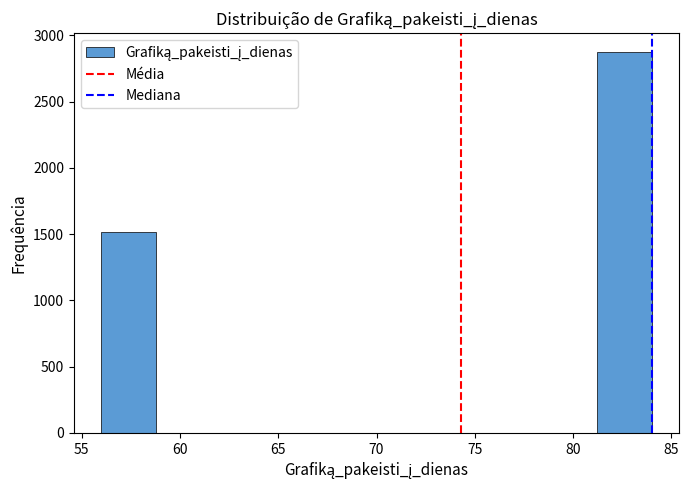

Reading left to right, list every bar in this chart as the range it spans on the x-axis followed by its height. Neither the bar edges nor the heights are printed on the chart, so give them approximately, as read against the axes.

56.0 to 58.8: 1500
58.8 to 61.6: 0
61.6 to 64.4: 0
64.4 to 67.2: 0
67.2 to 70.0: 0
70.0 to 72.8: 0
72.8 to 75.6: 0
75.6 to 78.4: 0
78.4 to 81.2: 0
81.2 to 84.0: 2850